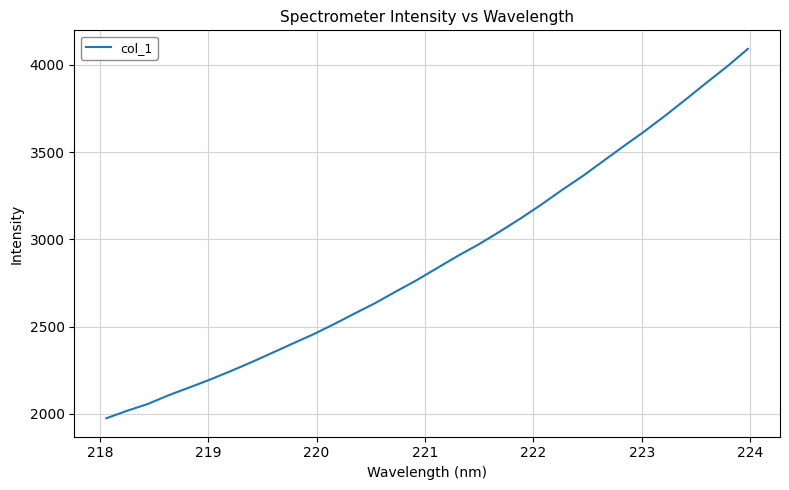

What is the difference between the maximum and minimum values?

2117.3